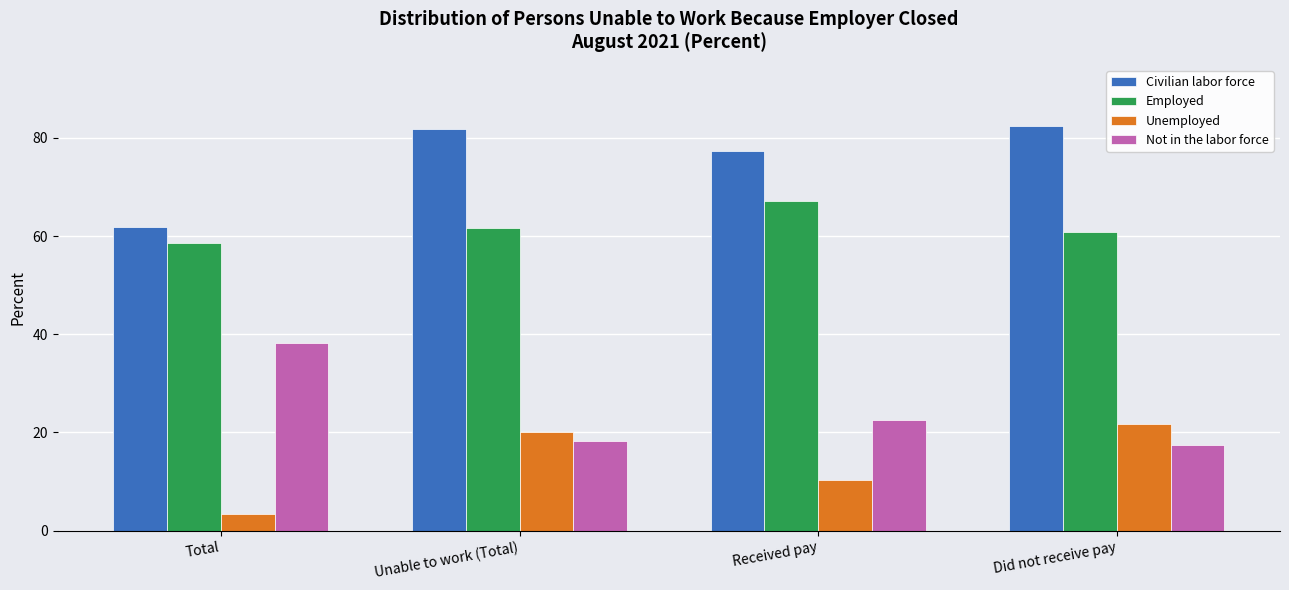

How many bars are there in each group?

4